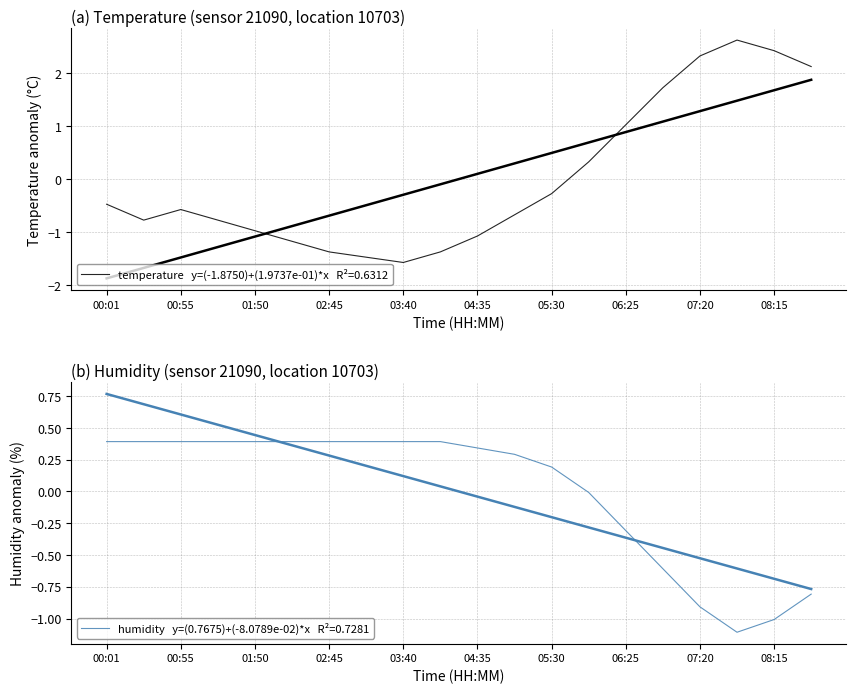

Which label corresponds to the largest value in the chart?

07:48